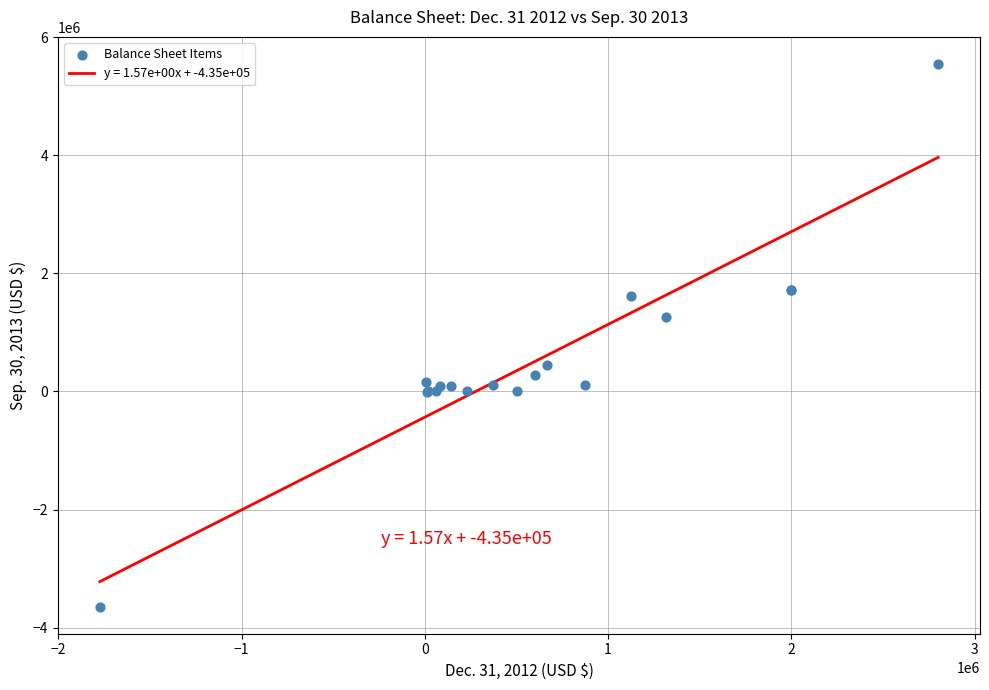

What Y value in the scatter plot is closest to 951370?

1259745